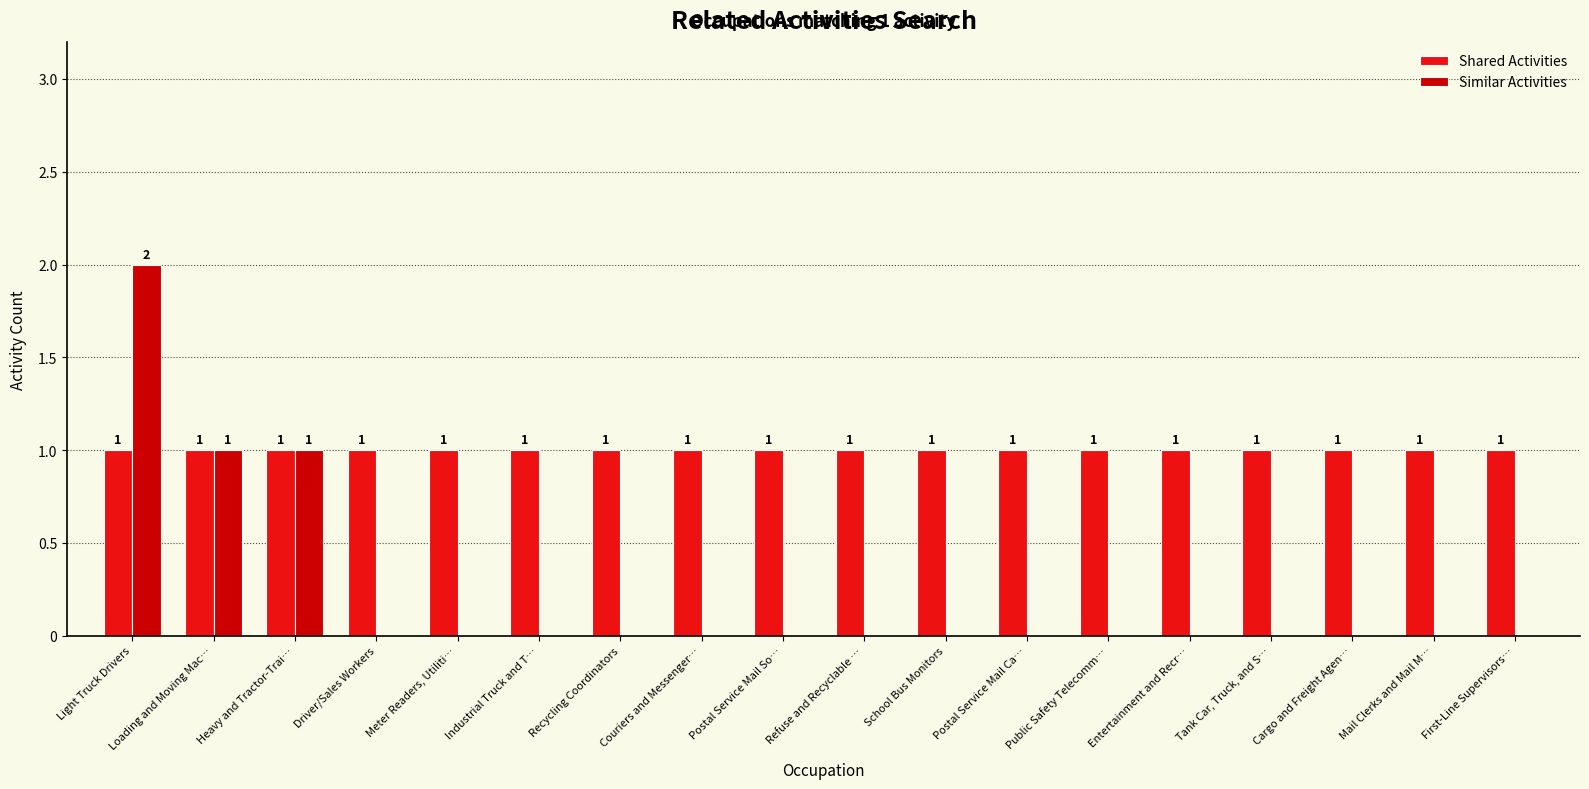

How many categories are shown in the chart?

18